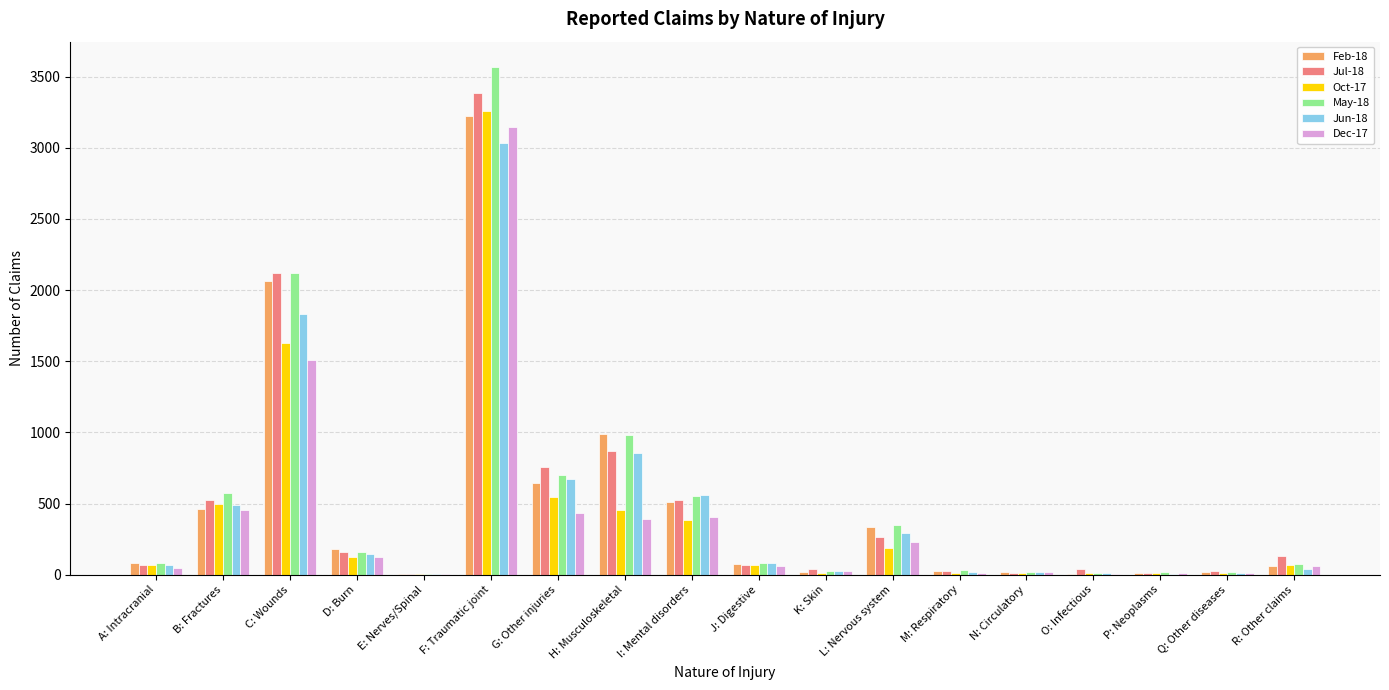

Is the value of Jul-18 at D: Burn greater than the value of Oct-17 at E: Nerves/Spinal?

Yes